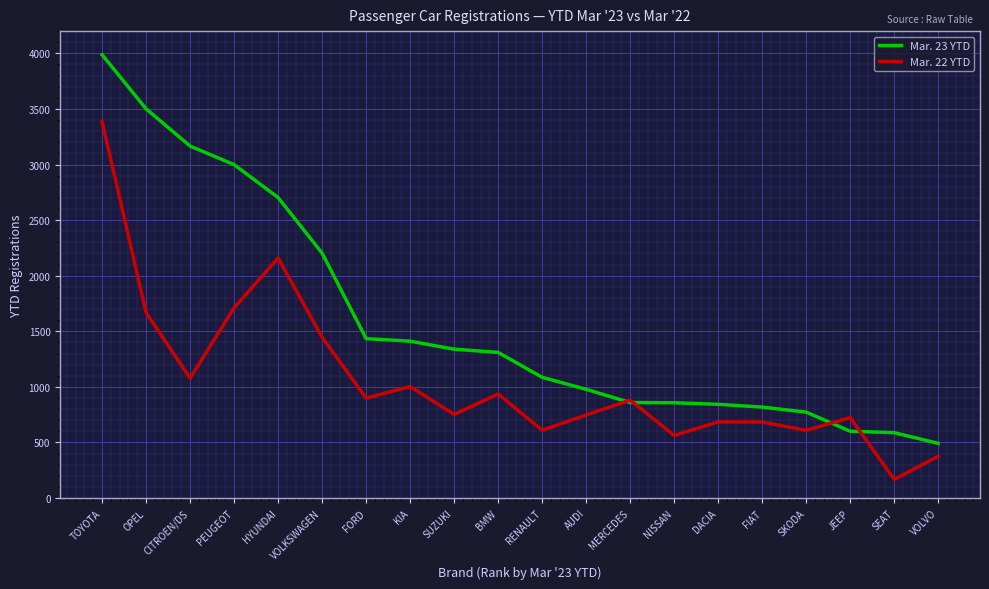

What value does the Mar. 23 YTD series have at SEAT, to the nearest 10?

590